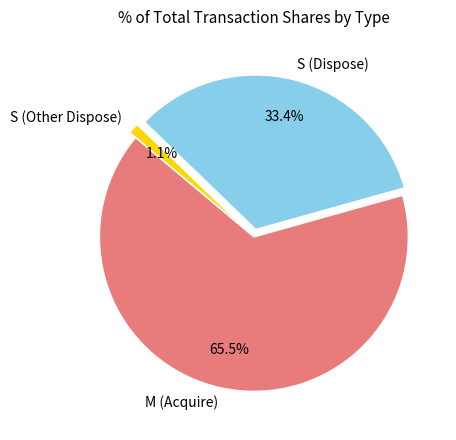

How many slices are in this pie chart?

3